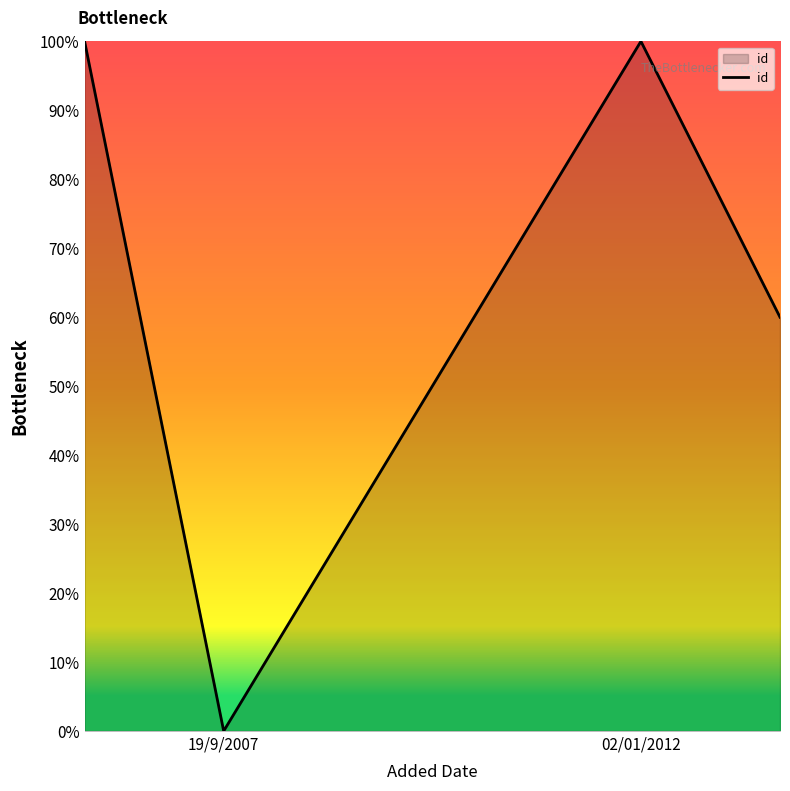

What is the sum of all values?

260